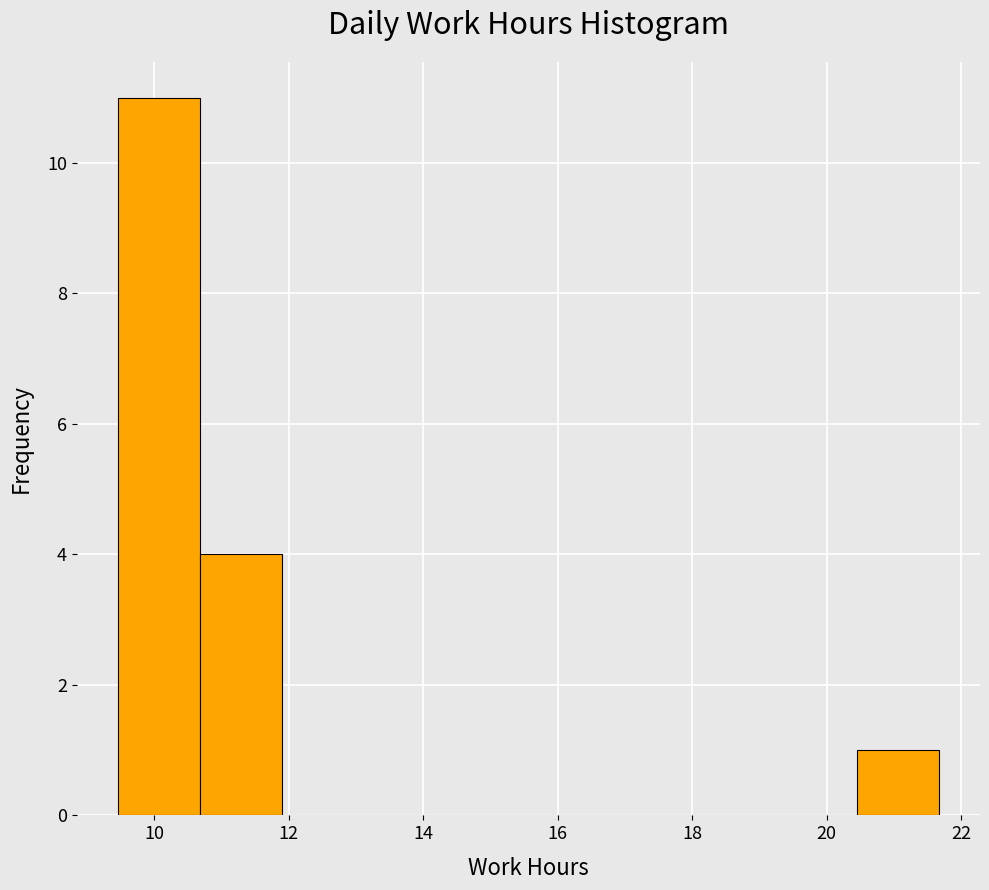

How tall is the bar that spans 20.4 to 21.6 on the x-axis? Neither the bar edges nor the heights are printed on the chart, so give them approximately, as read against the axes.

1